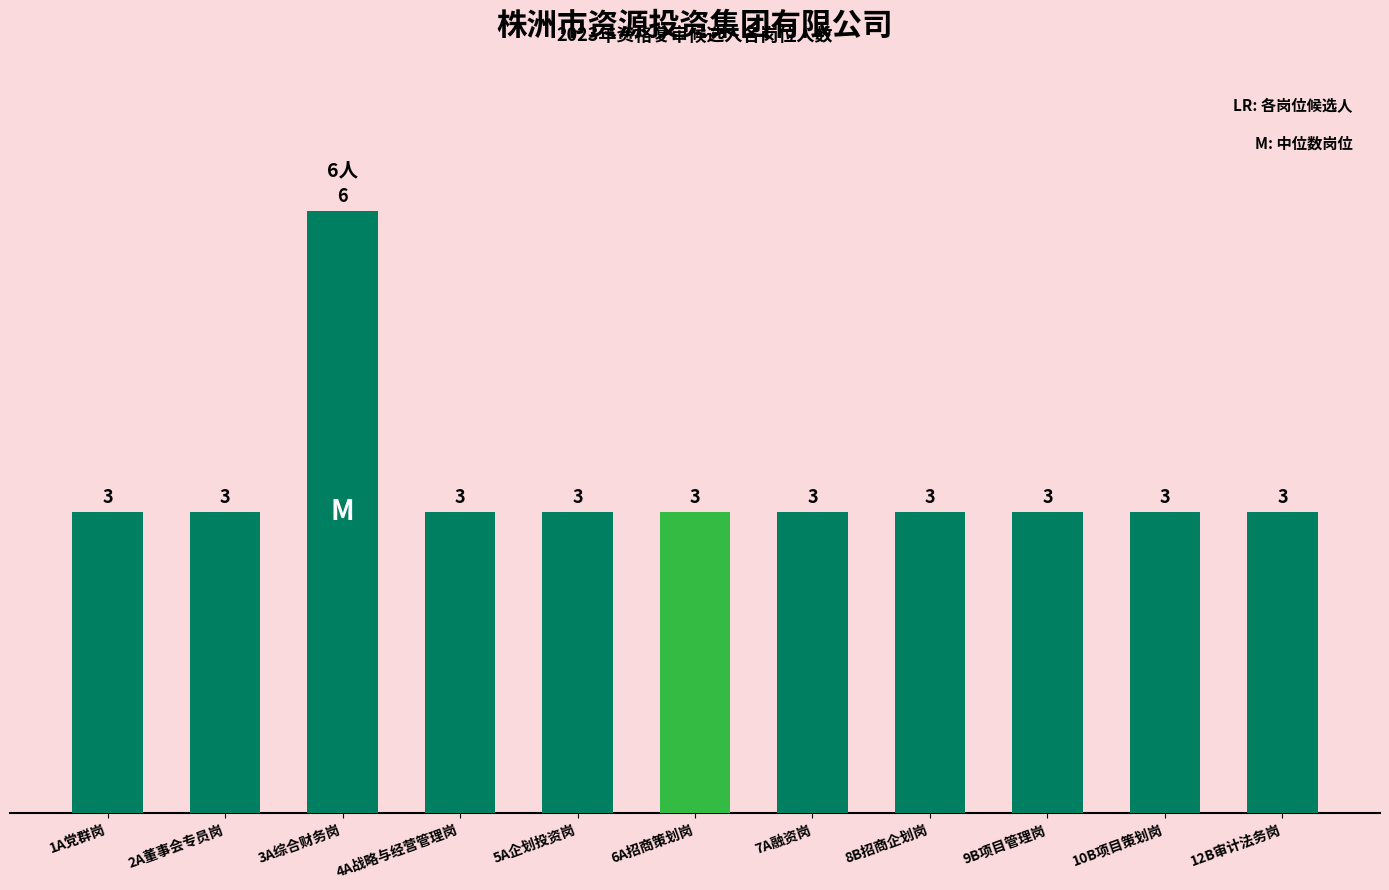

At which category does the chart reach its peak across all series?

3A综合财务岗